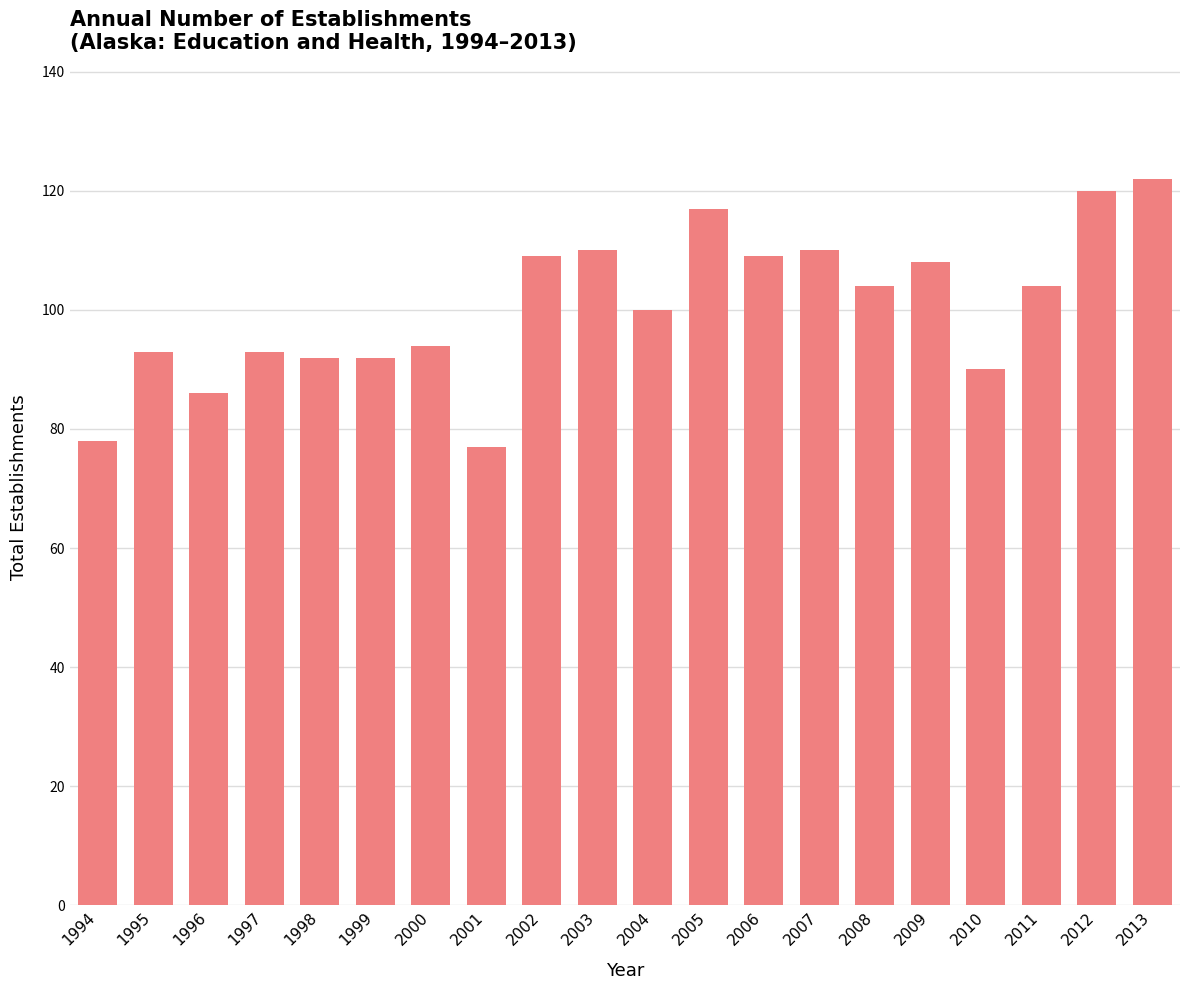

The chart shows a value of 25 at 2002. True or false?

False